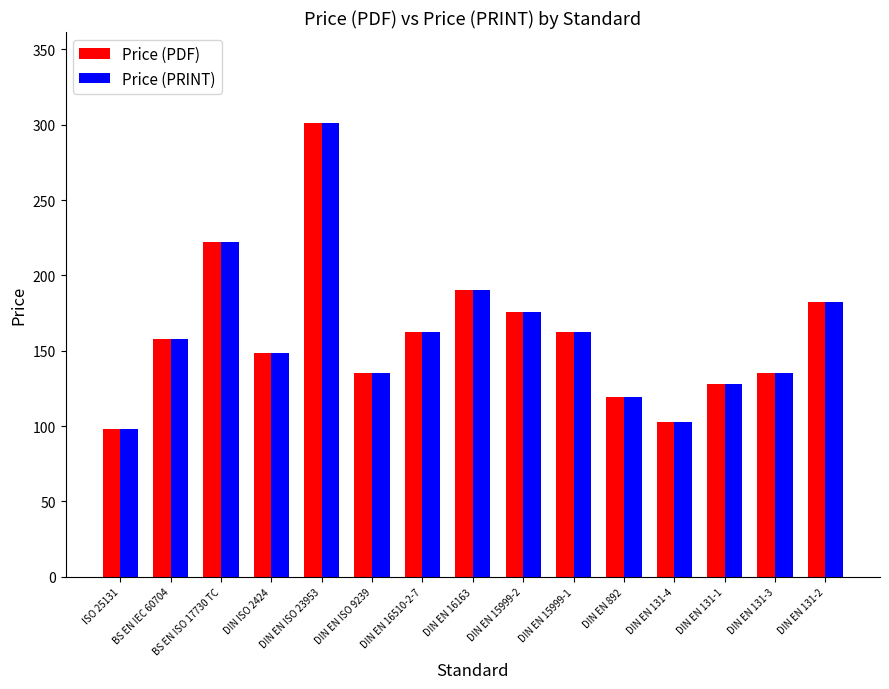

How many series are shown in this chart?

2